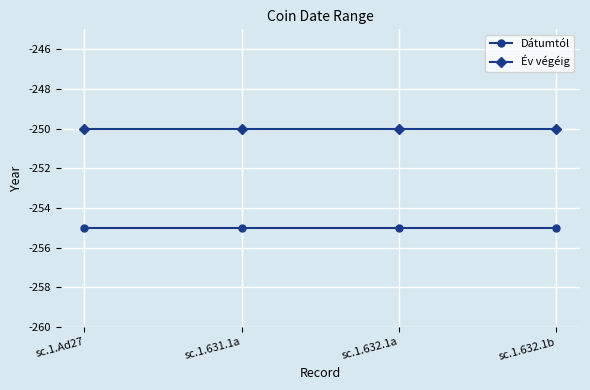

Is the value of Év végéig at sc.1.631.1a greater than the value of Dátumtól at sc.1.631.1a?

Yes